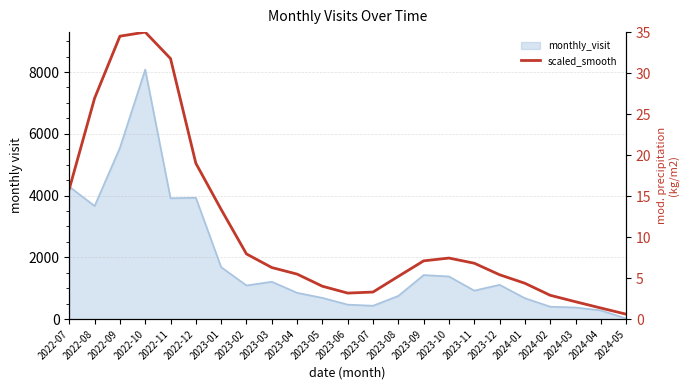

Which has a higher value, 2023-07 or 2024-05?

2023-07